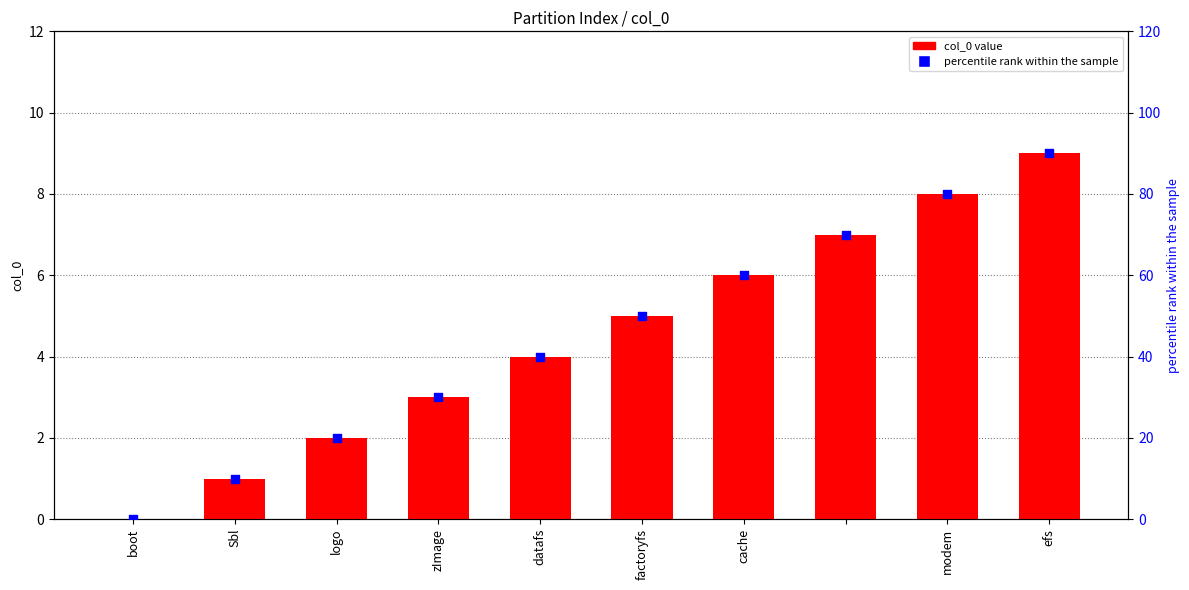

Which series has the widest spread of Y values?

percentile rank